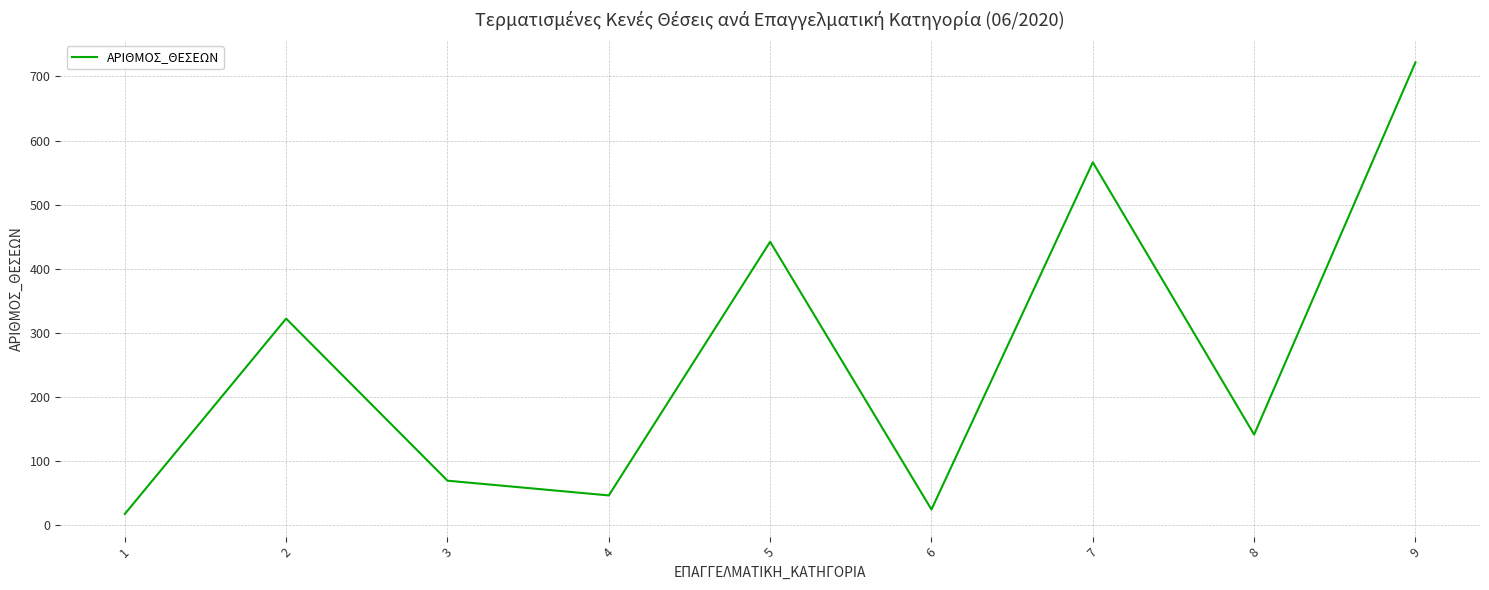

True or false: the data has more than 0 interior local peaks.

True